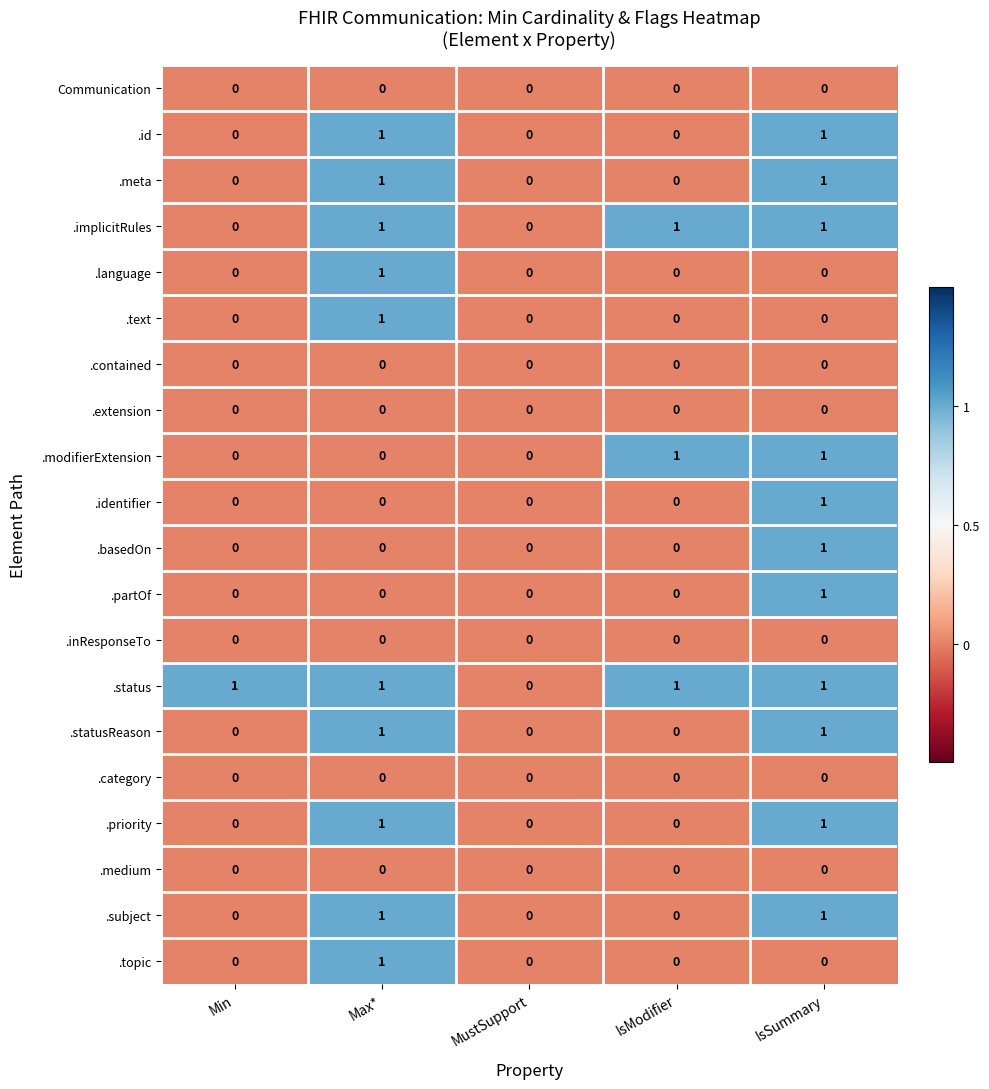

Count the .implicitRules values in the range 0 to 1.

5